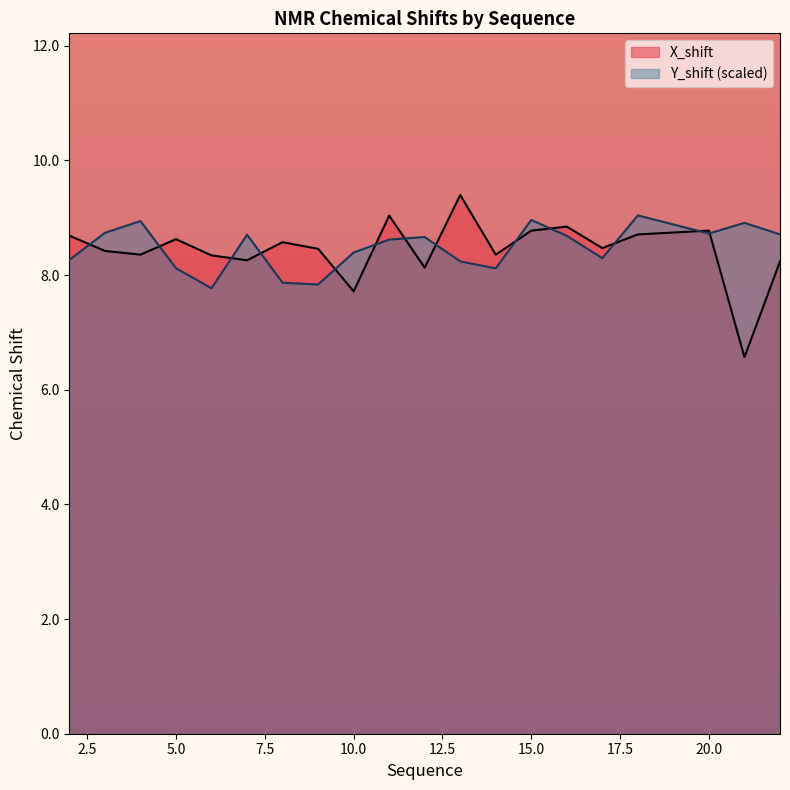

The X_shift series shows 8.3 at 6. True or false?

True